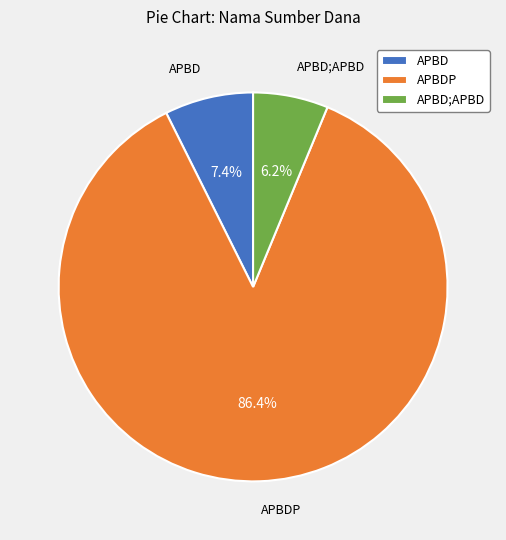

Do APBD;APBD and APBDP together represent more than half of the pie?

Yes